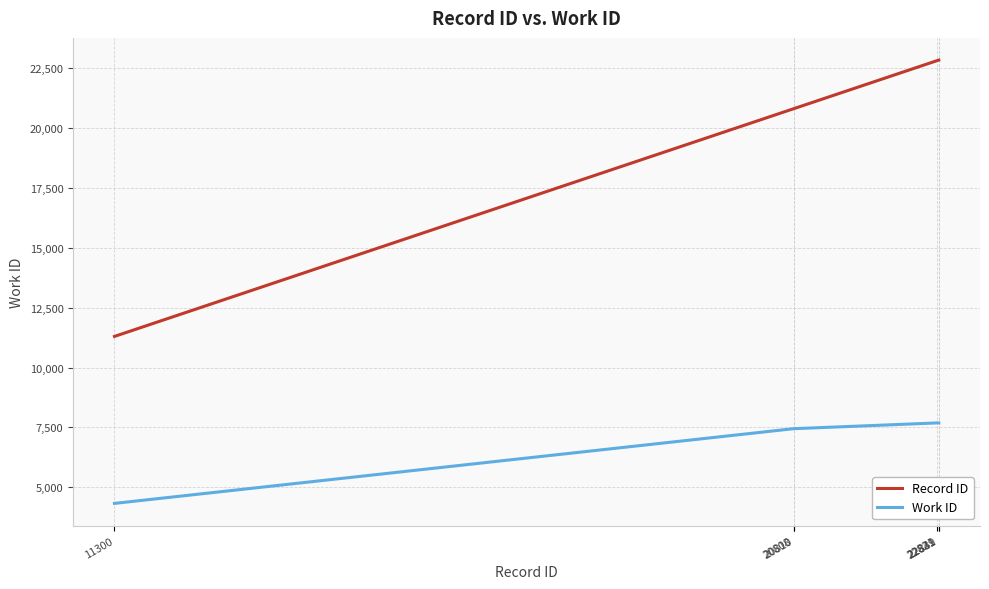

List the series in order of their peak value, highest first.

Record ID, Work ID